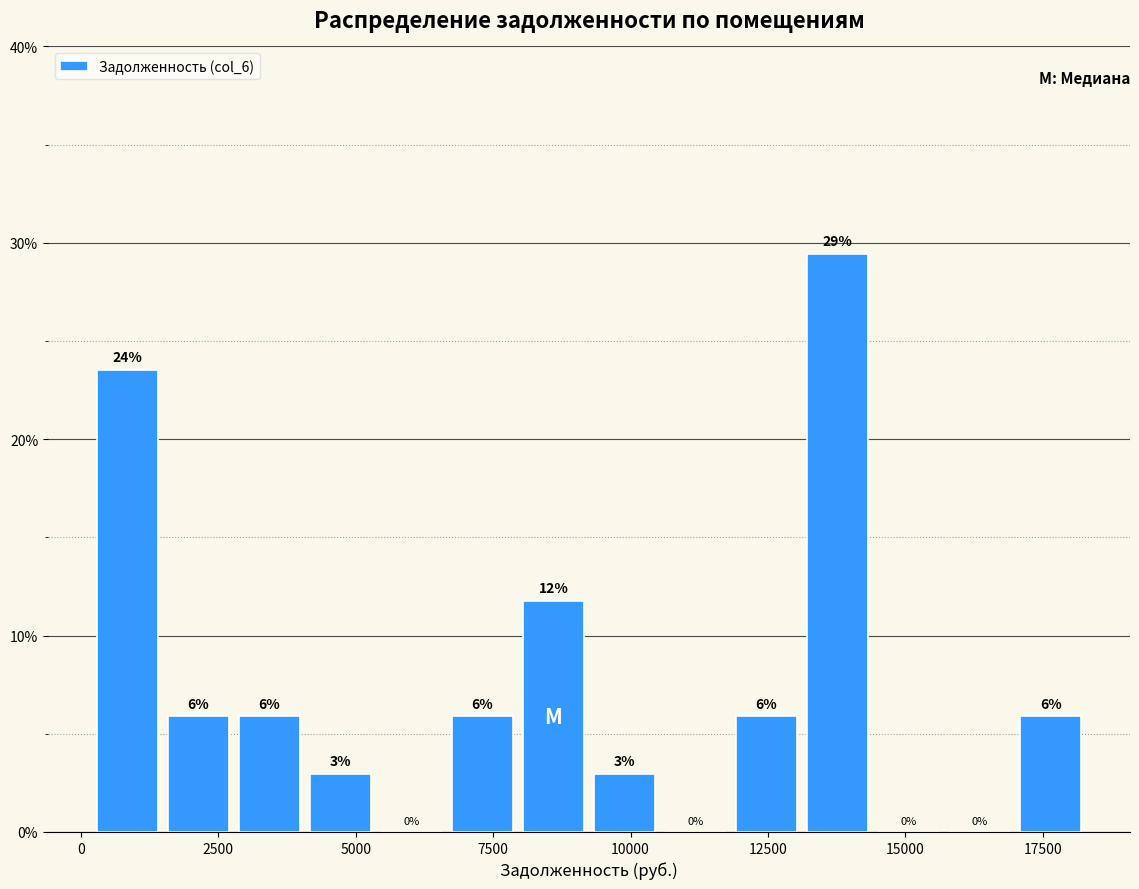

Read against the x-axis, roughly where is the centre of the tallest bar?

14000